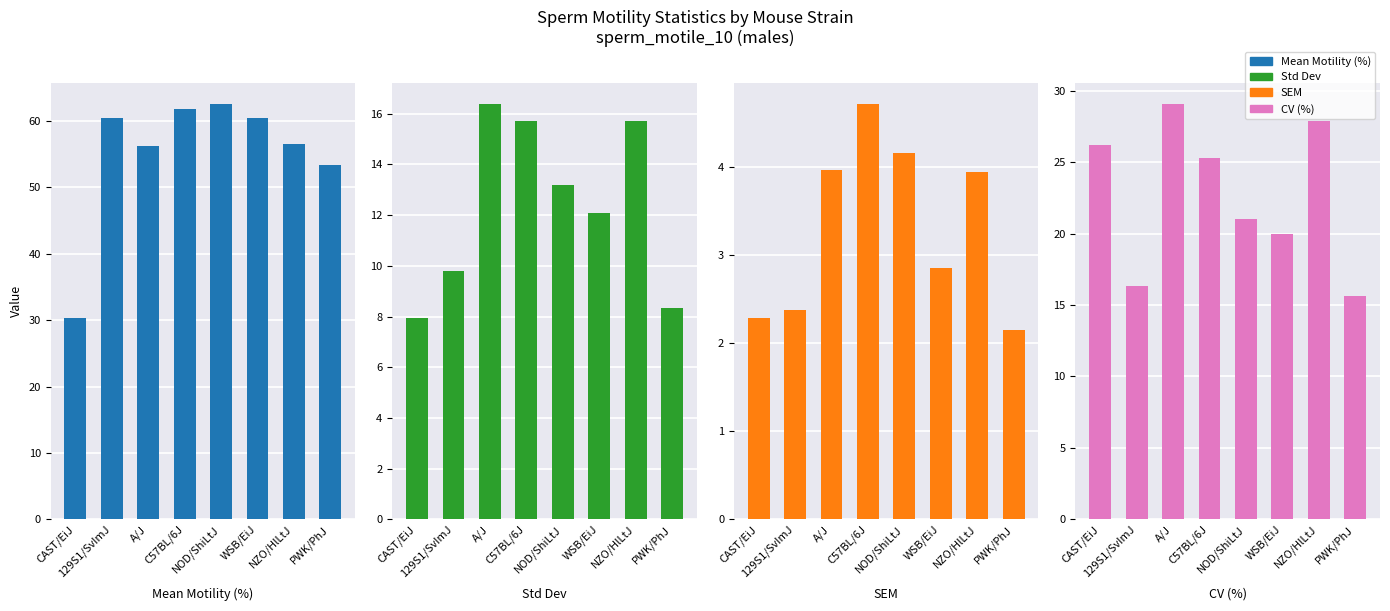

What is the difference between the highest and lowest values at WSB/EiJ?

57.5